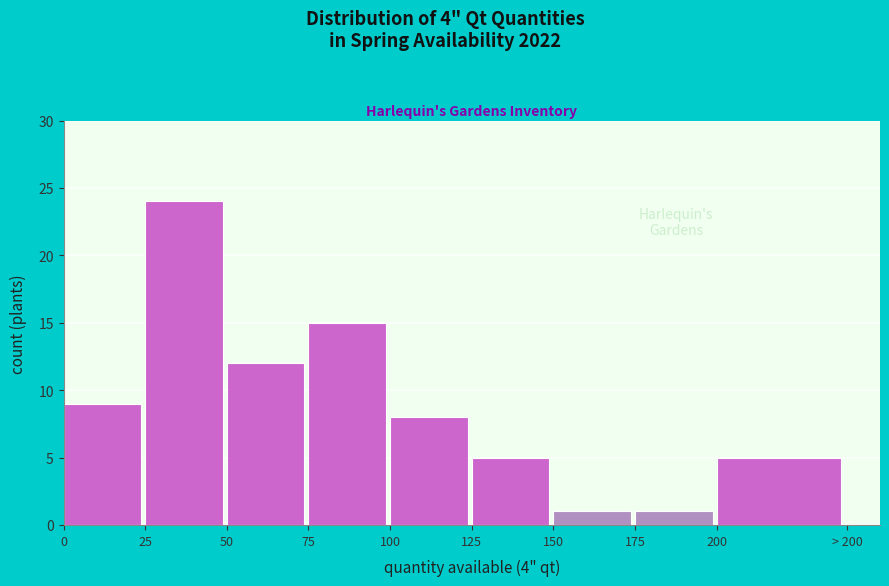

Reading right to left, what are all the values shown in this chart?

200=5	175=1	150=1	125=5	100=8	75=15	50=12	25=24	0=9